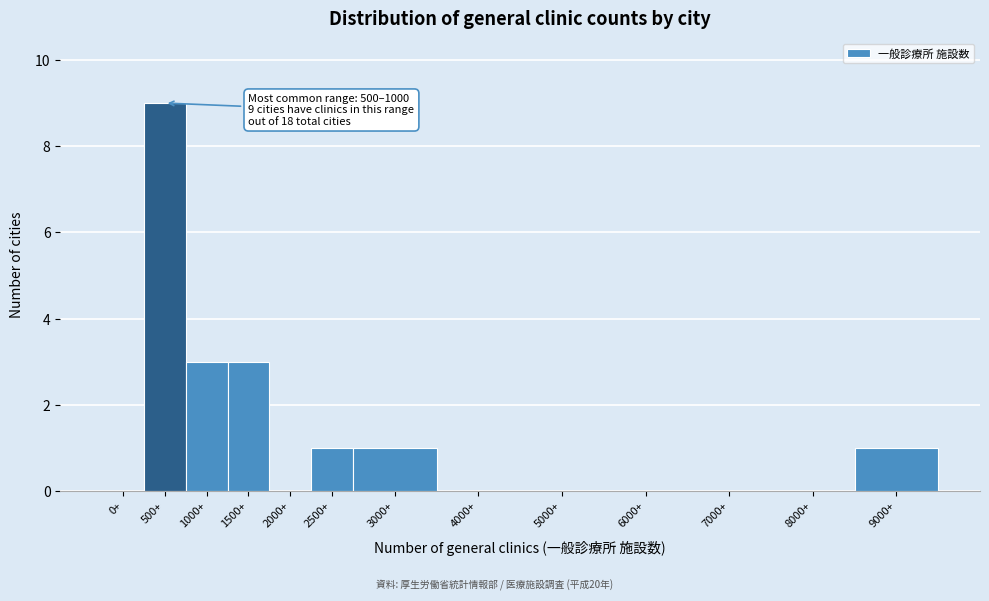

True or false: the data shows 1 at 1500+.

False